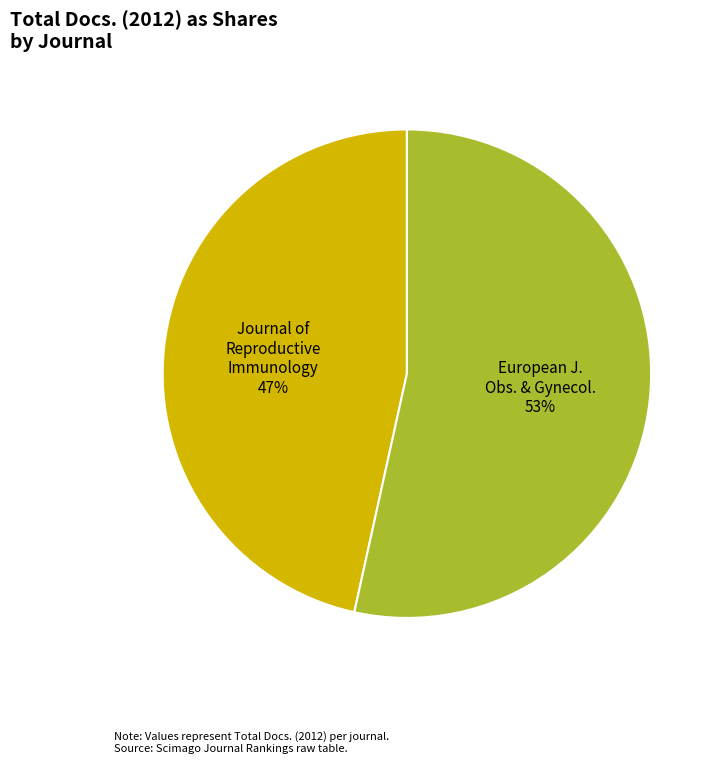

To the nearest percent, what is the average slice percentage?

50%